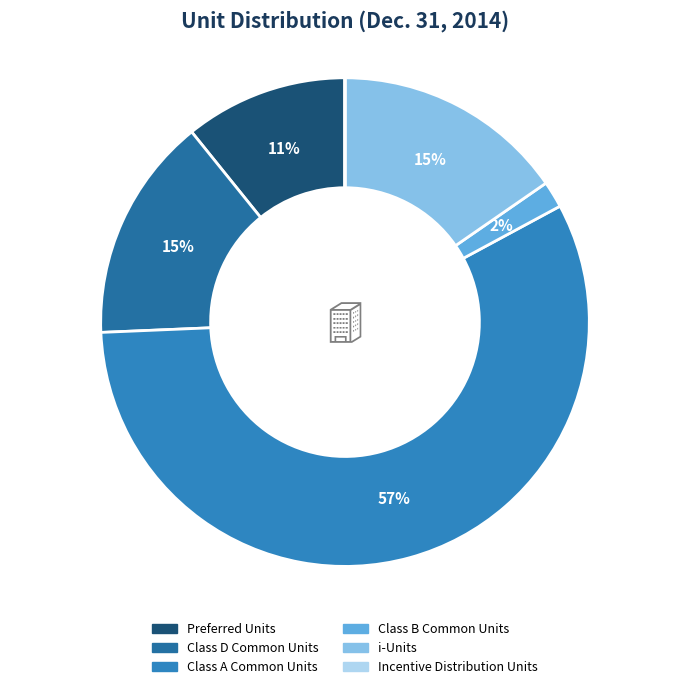

Is it true that Preferred Units is 11% of the pie?

True